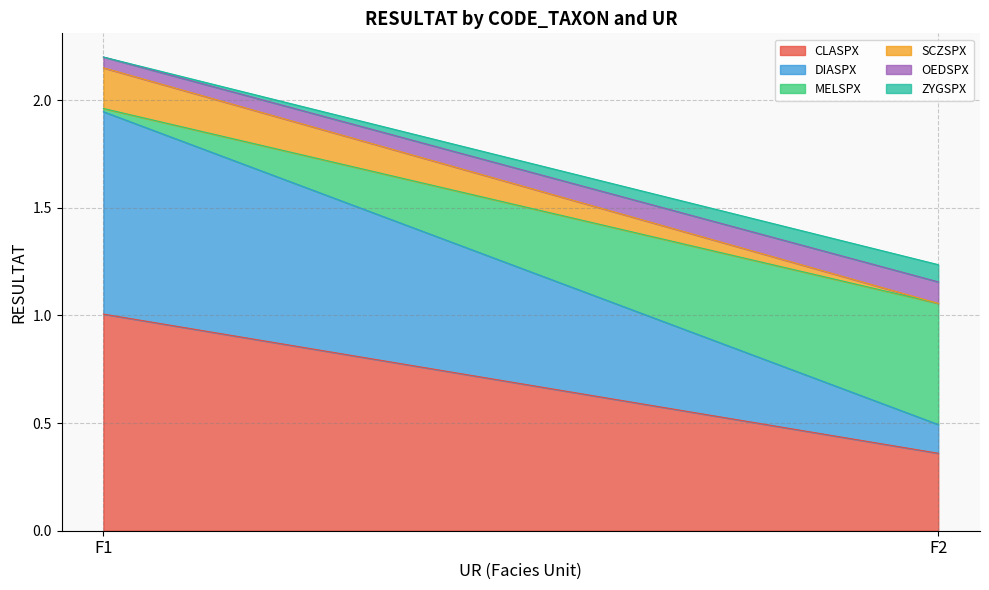

True or false: DIASPX has a value of 0.0 at F2.

False